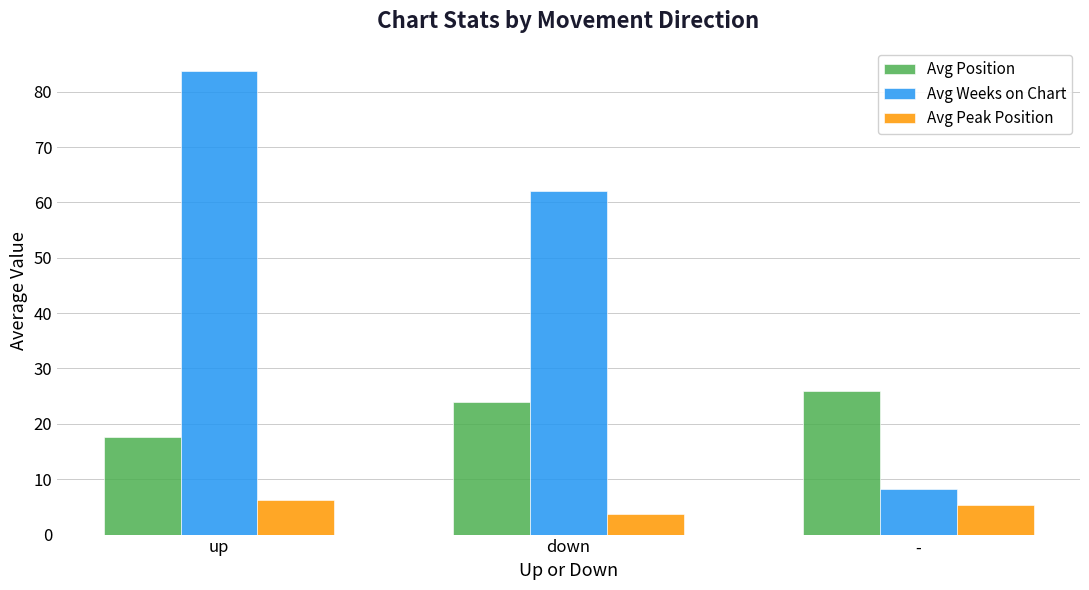

Which series has the widest spread of values?

Avg Weeks on Chart